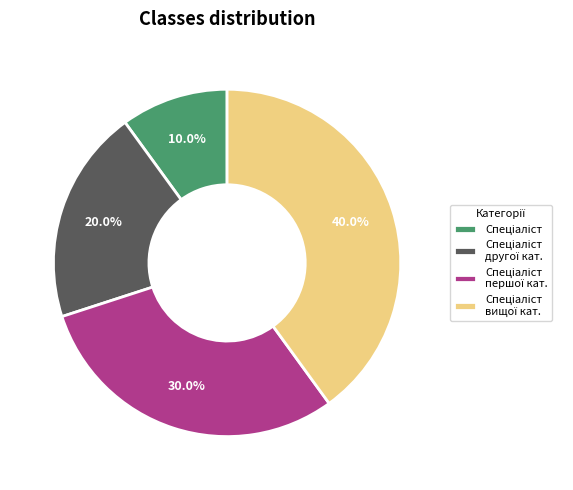

Is there a majority slice in this chart?

No